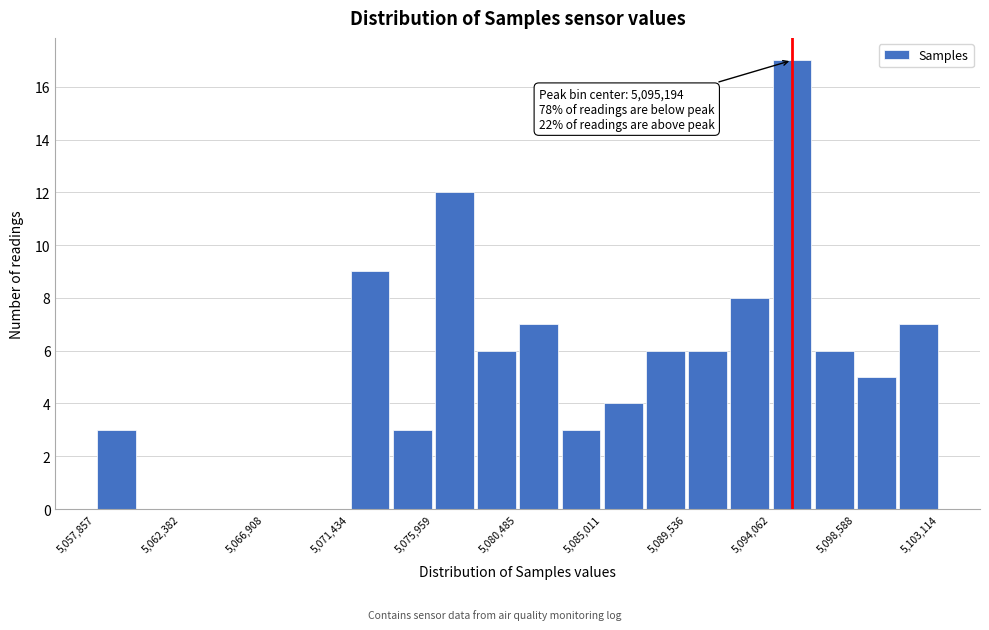

Over which range of the x-axis is the bar tallest?

5094000 to 5096500